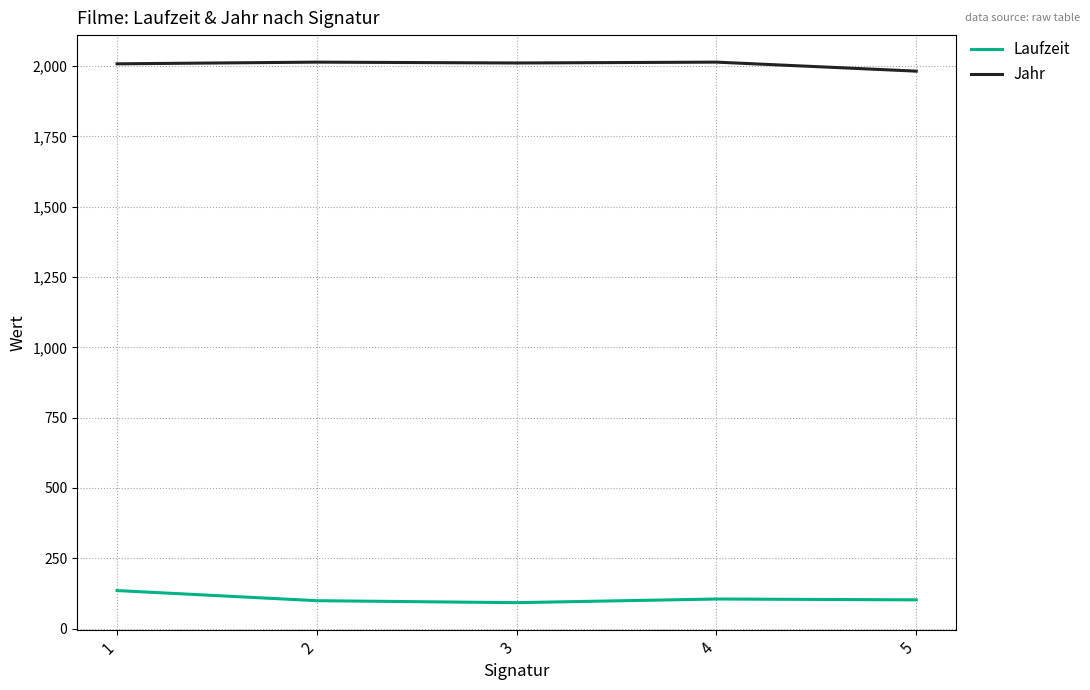

What is the spread (max minus min) of values at 4?

1909